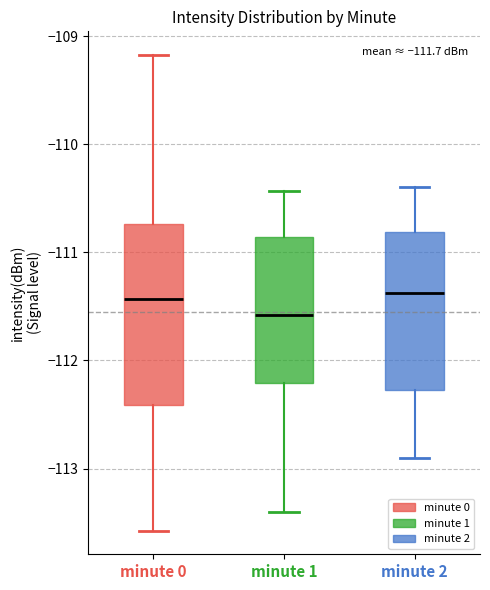

Comparing the boxes themselves (not the whiskers), which one is the tallest?

minute 0